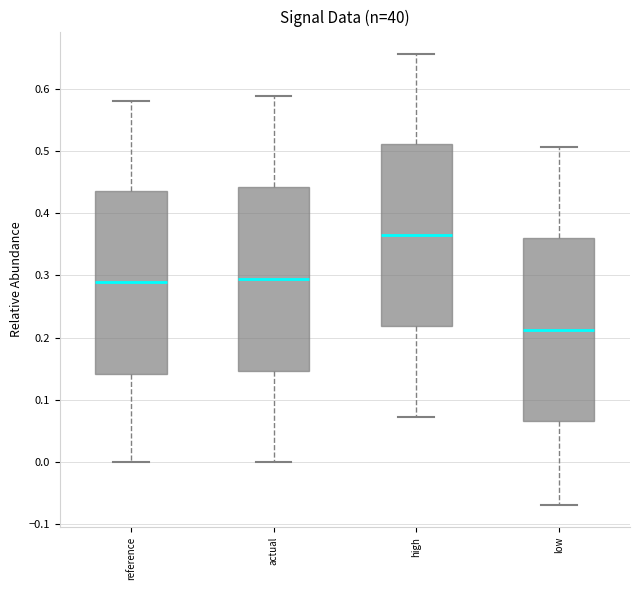

Reading left to right, read every box against the y-axis: the position of its median line, the range the box covers, and the ends of its whiskers. The values are not printed on the chart, so give them approximately, as read against the axis.

reference: median 0.29, box 0.14 to 0.44, whiskers 0.00 to 0.58
actual: median 0.29, box 0.15 to 0.44, whiskers 0.00 to 0.59
high: median 0.37, box 0.22 to 0.51, whiskers 0.07 to 0.66
low: median 0.21, box 0.07 to 0.36, whiskers -0.07 to 0.51